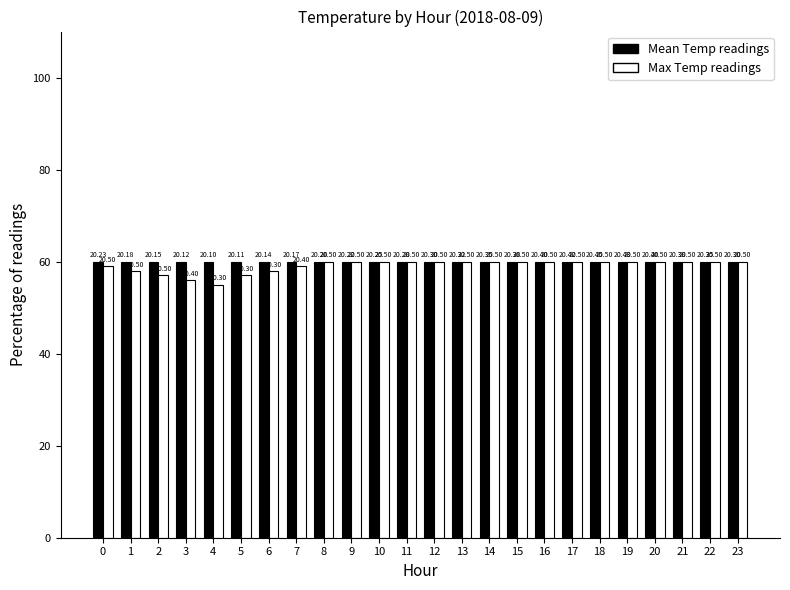

What is the sum of the Max Temp readings values at 20 and 5?

117